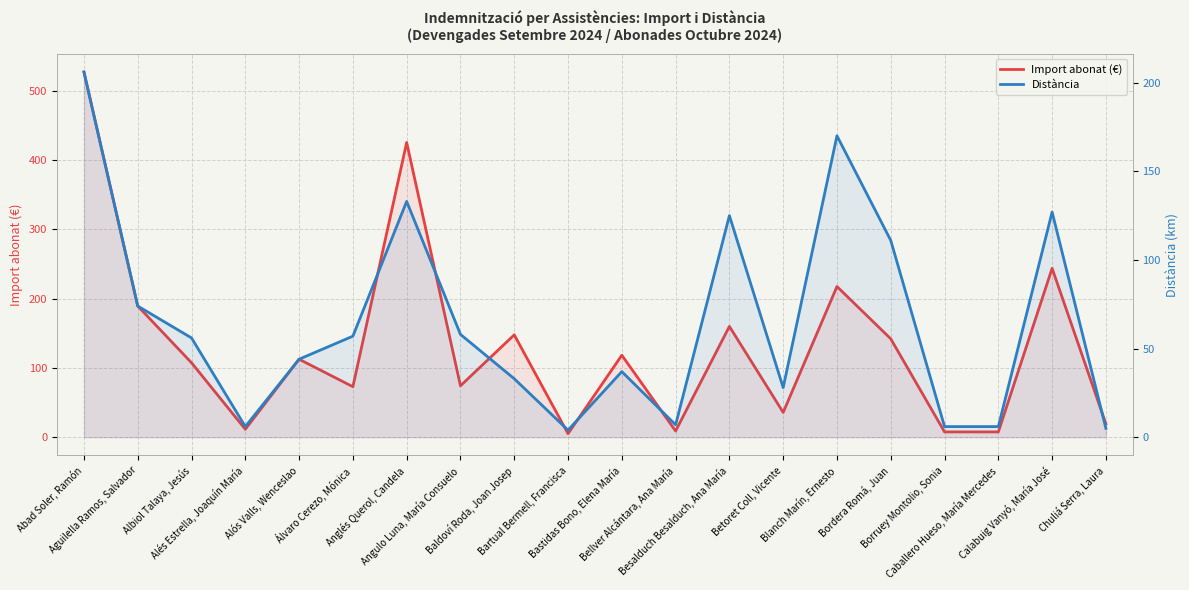

What is the minimum value shown in the chart?

4.0